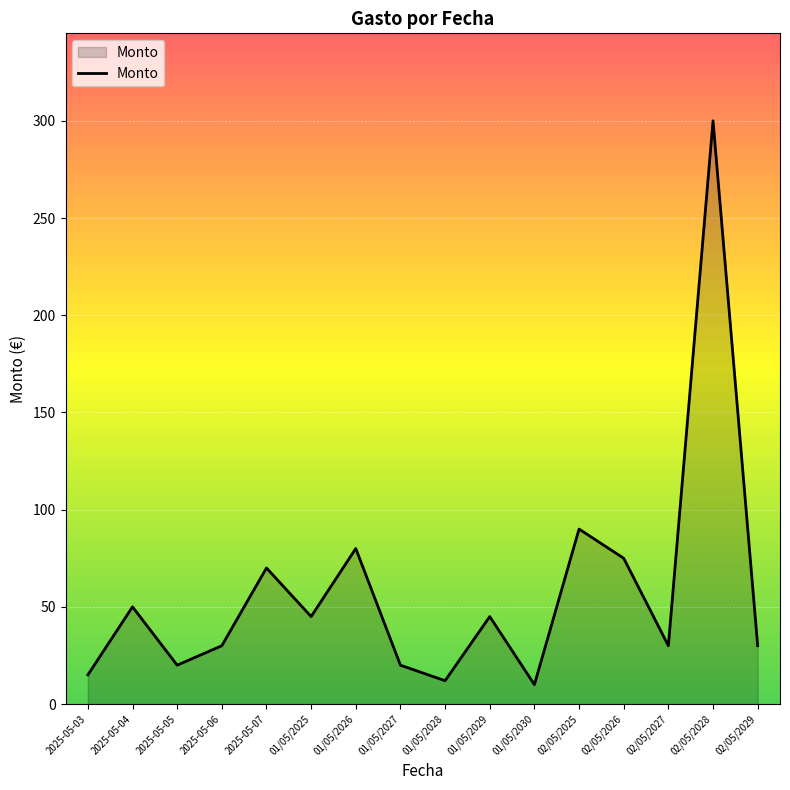

What position from the left is 2025-05-05?

3